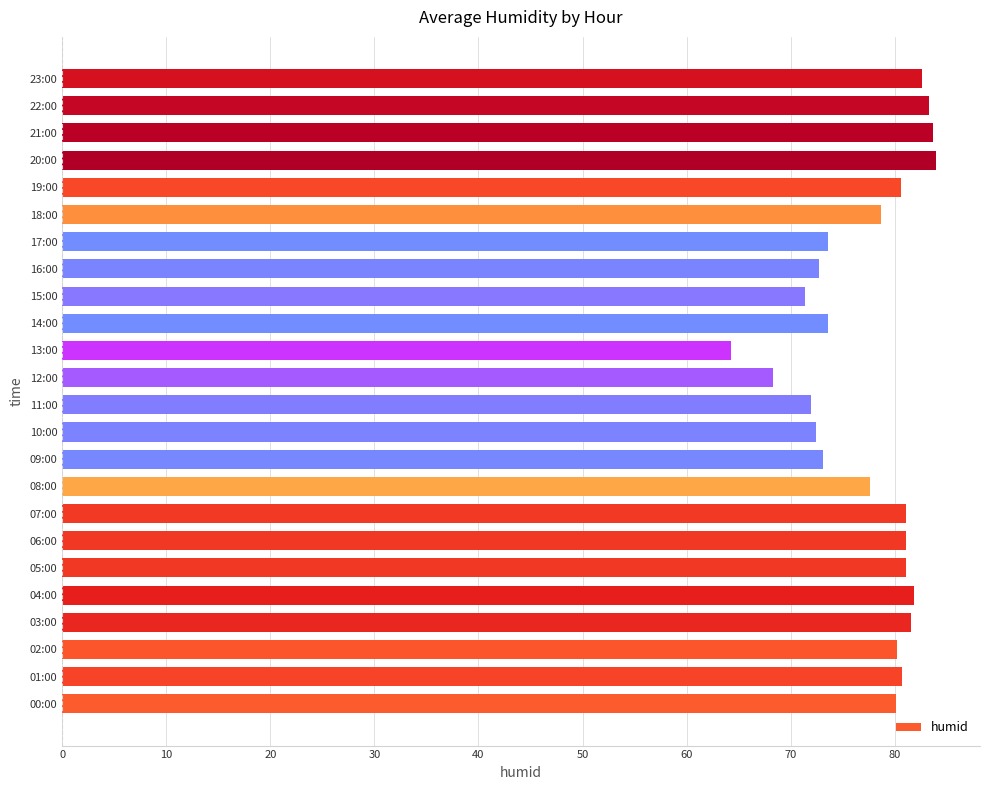

What is the approximate value at 06:00?

81.1